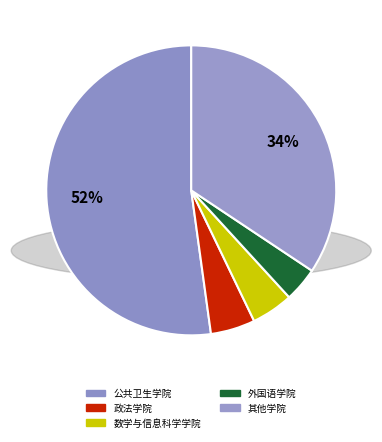

How many segments does this pie chart have?

5